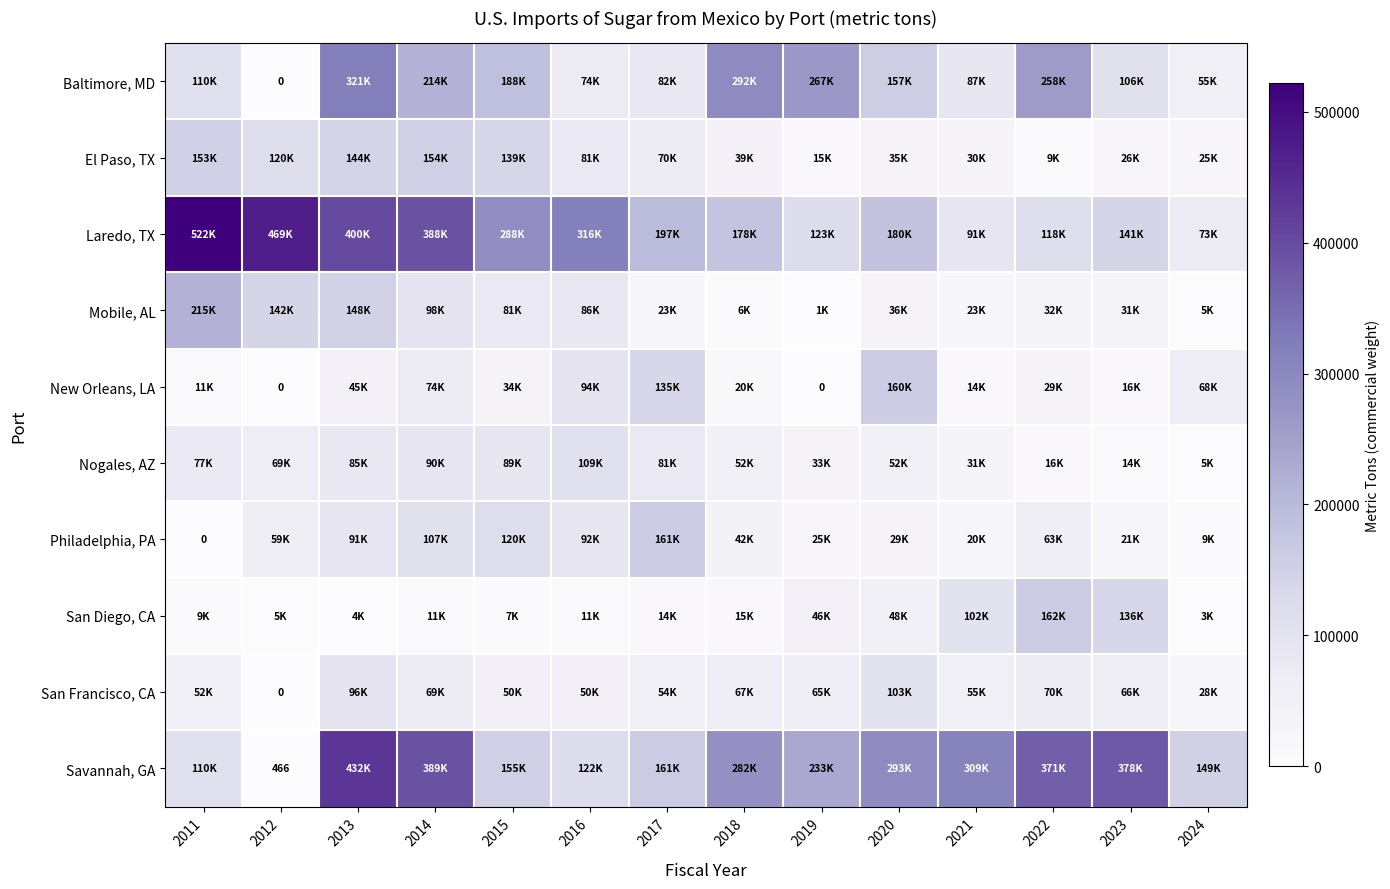

How many data points in San Francisco, CA are less than 64639?

7